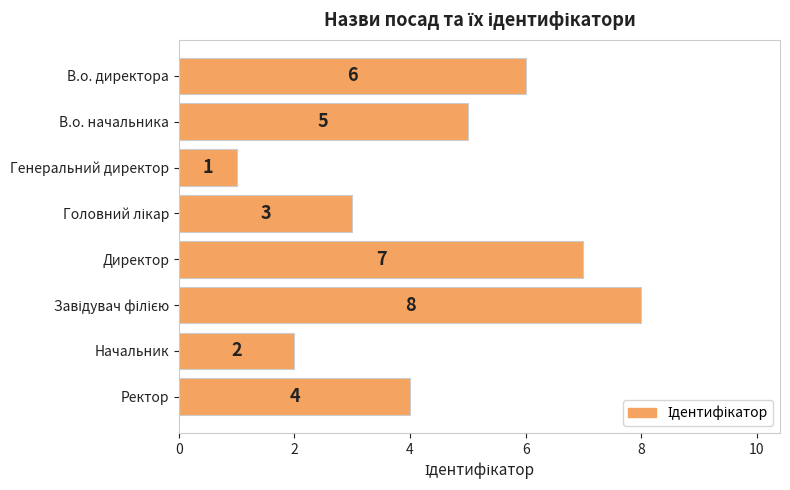

Reading top to bottom, list all the values displayed in this chart.

6	5	1	3	7	8	2	4